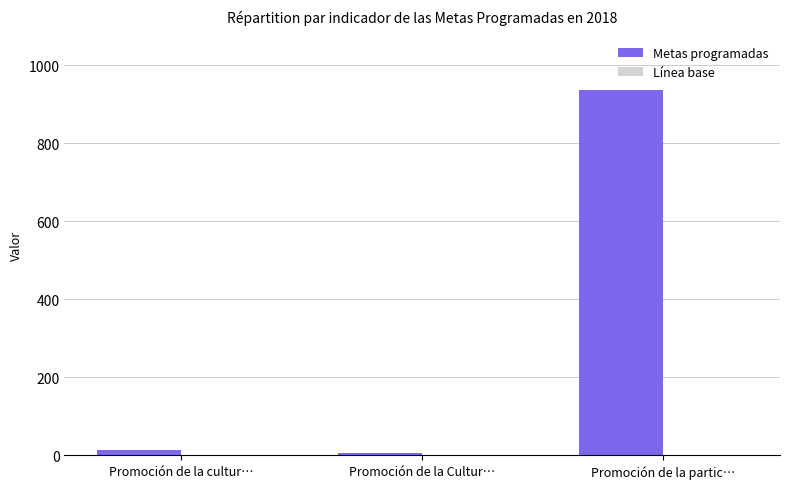

What is the label of the 1st bar from the left?

Promoción de la cultur…